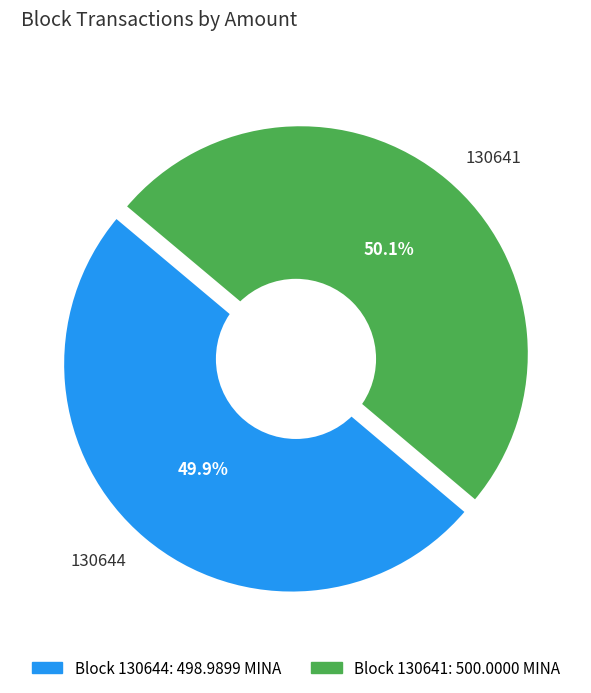

To the nearest percent, what is the combined percentage of 130641 and 130644?

100%